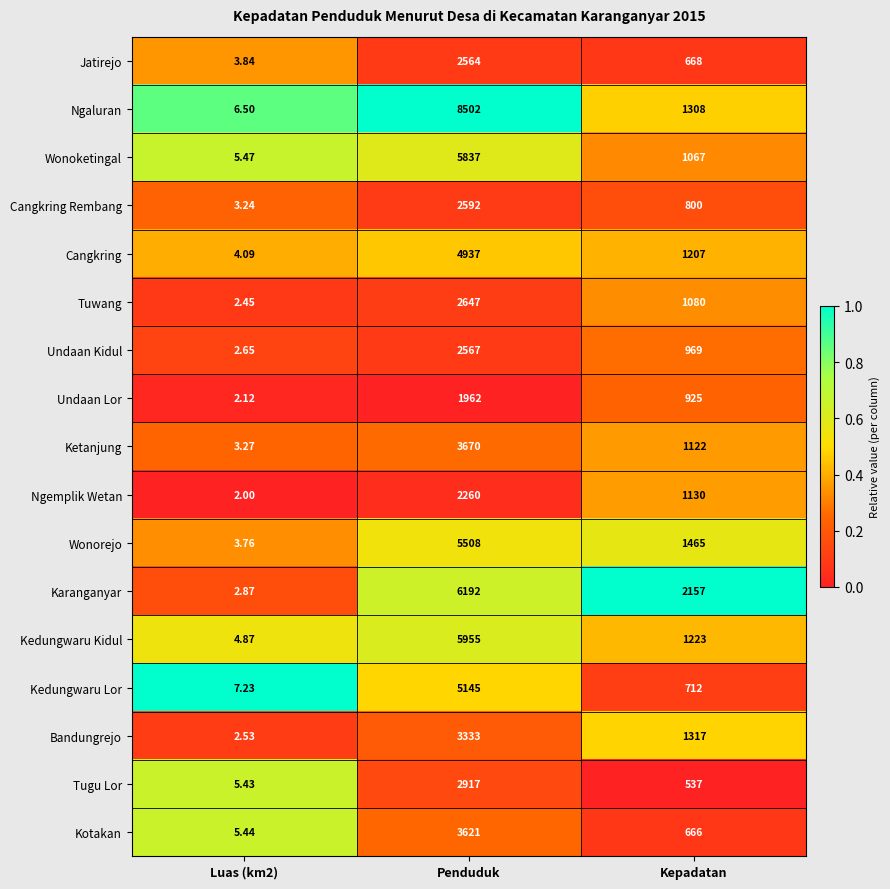

How many data points does each series have?

3